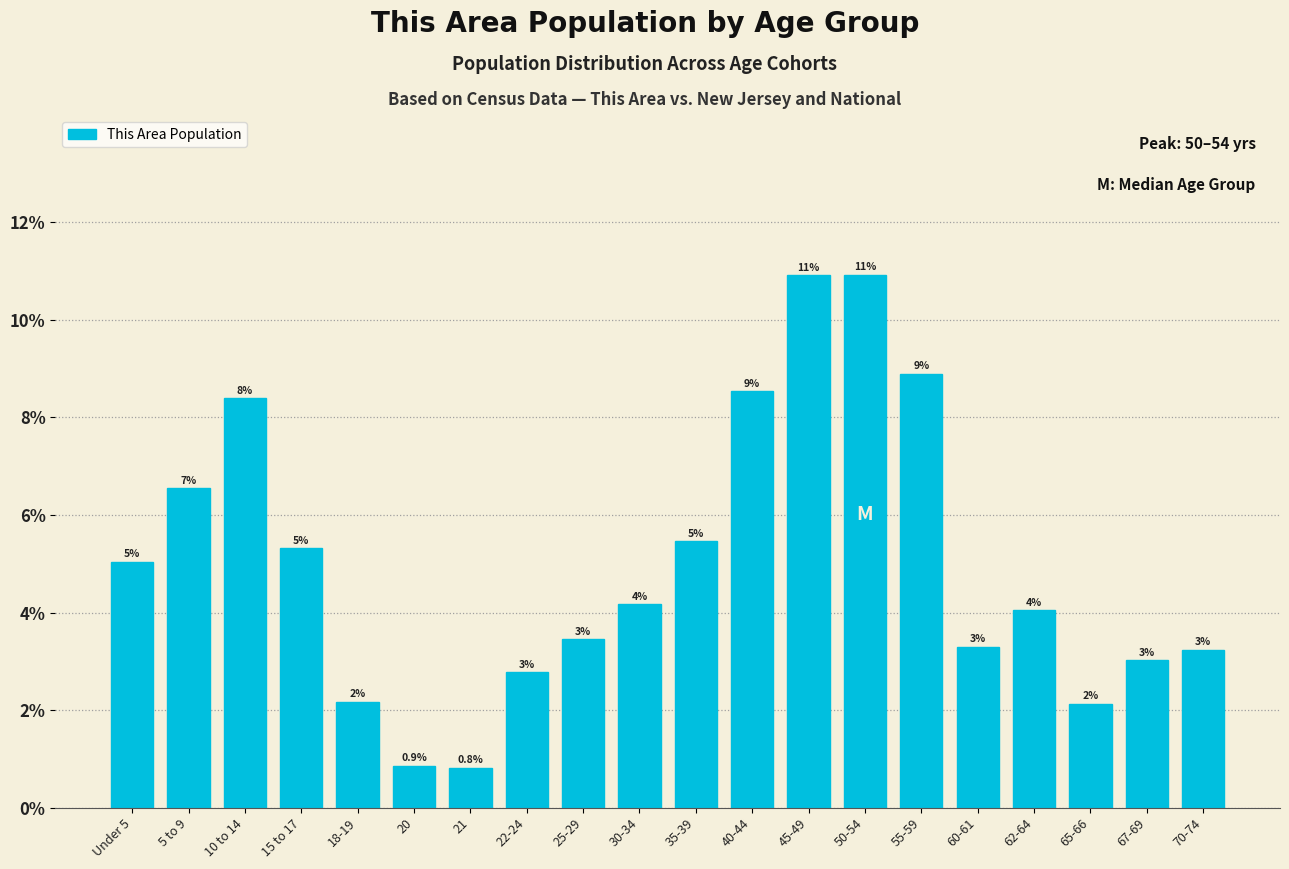

What is the minimum value shown in the chart?

0.8